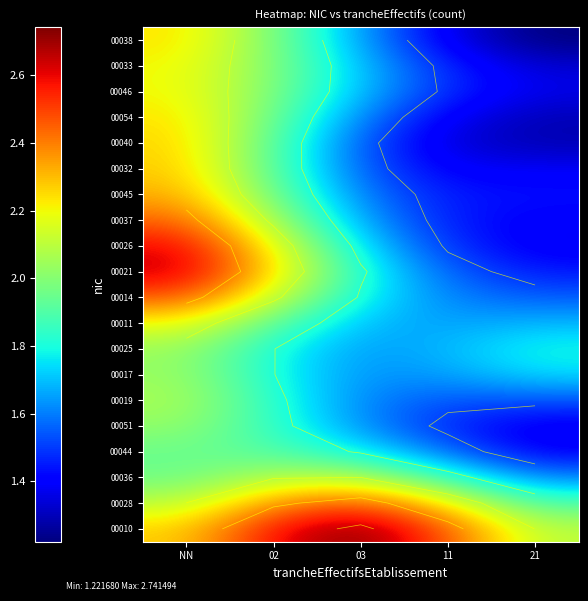

How many data points does each series have?

5